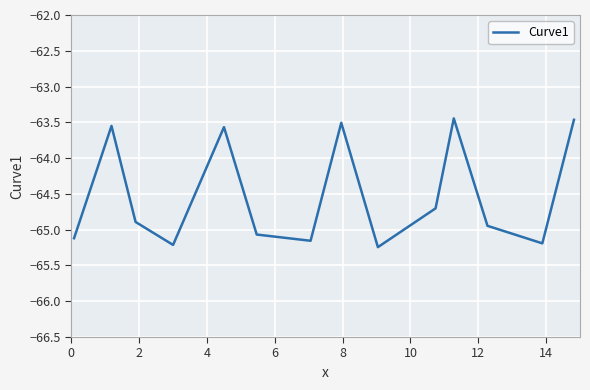

What is the sum of all values?

-903.1